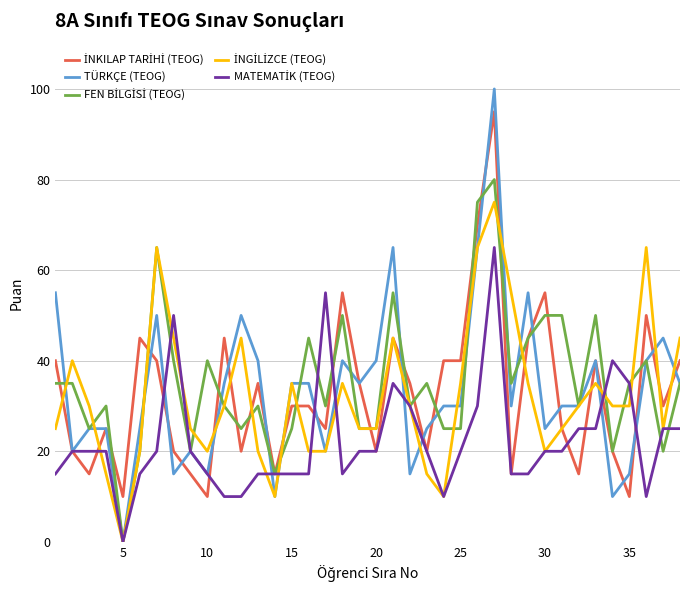

Which series has the largest range (max minus min)?

TÜRKÇE (TEOG)